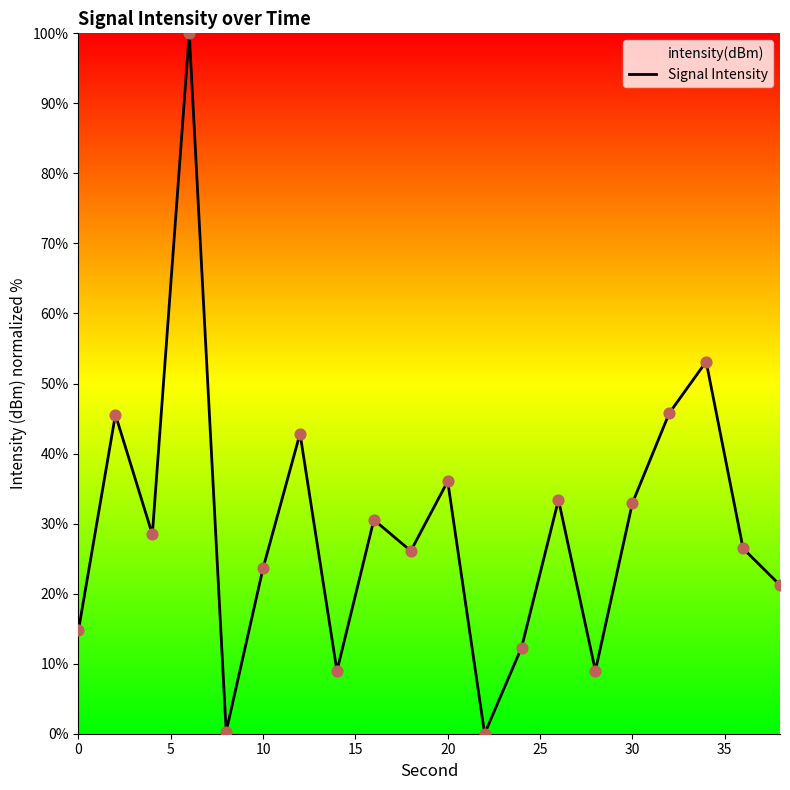

What is the change in value from 10 to 20?

+12.4